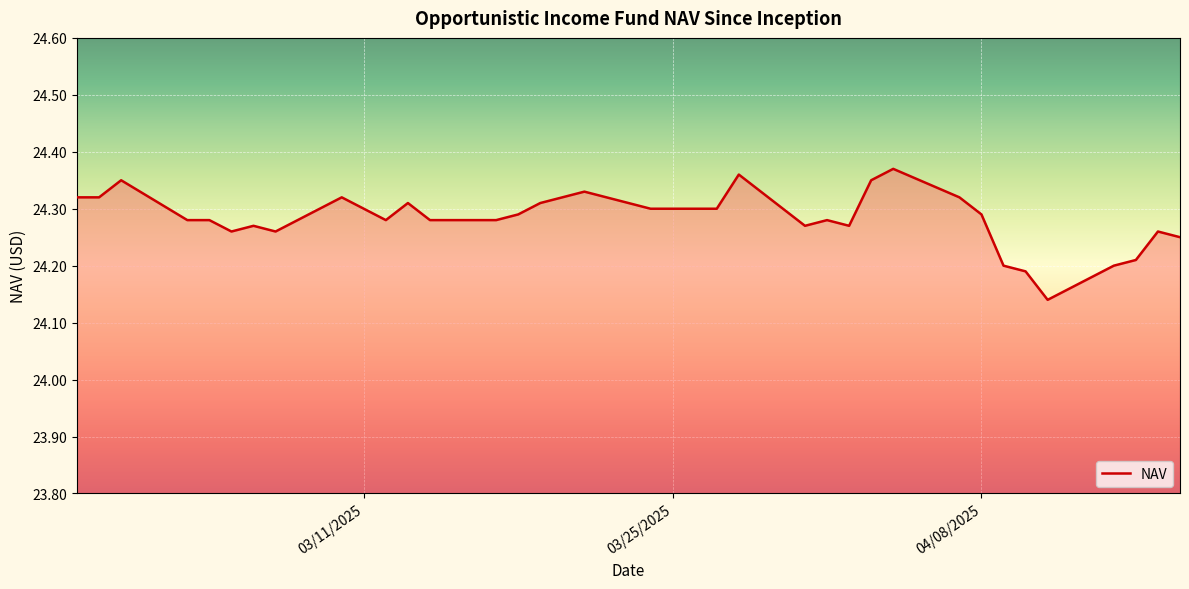

True or false: there are more than 1 points higher than both neighbors.

True